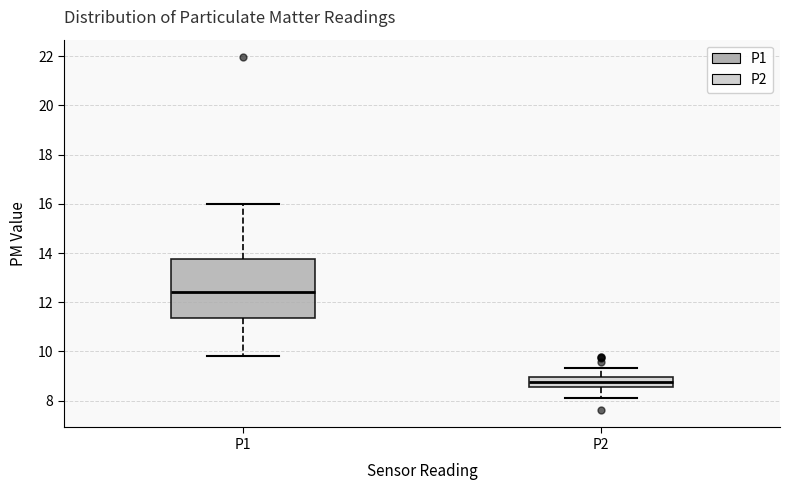

Which box is the tallest, from its lower edge to its upper edge?

P1